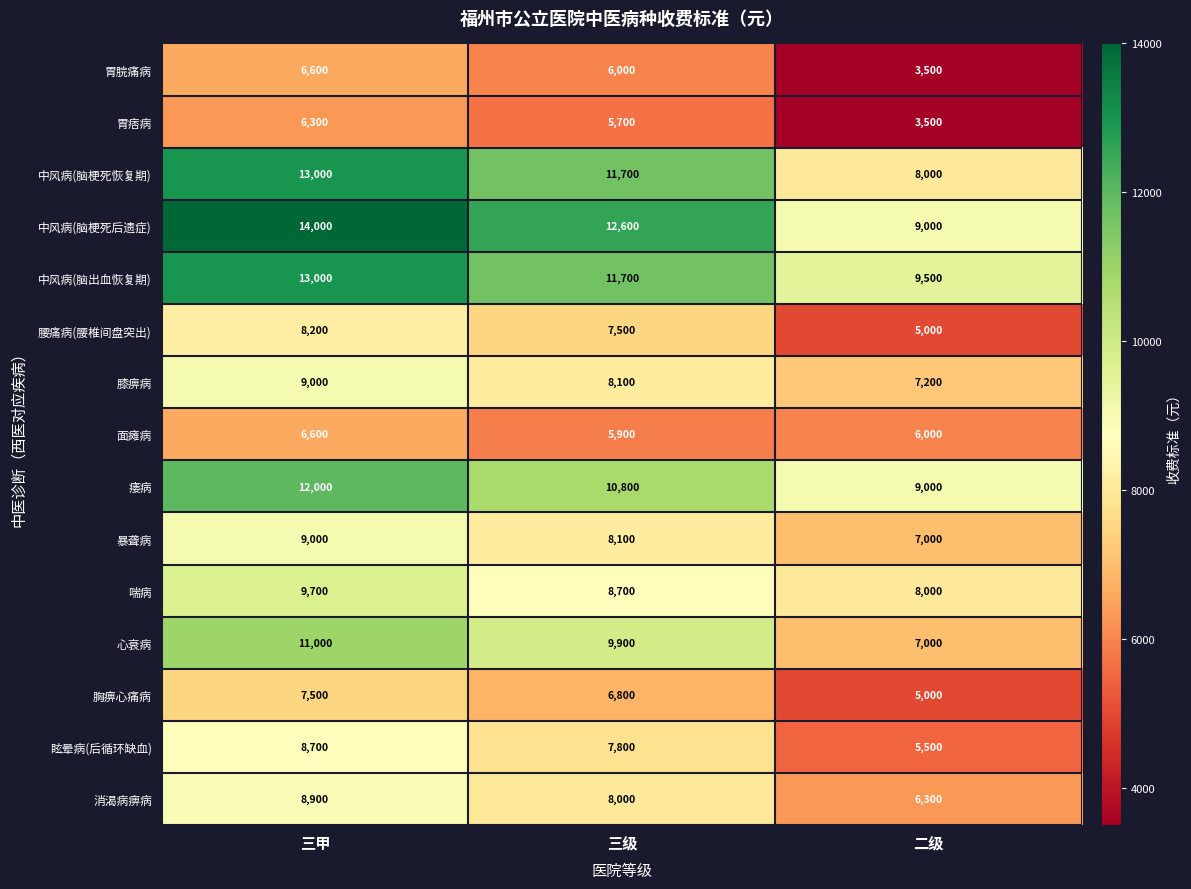

List the labels in order of 中风病(脑出血恢复期) value, smallest first.

二级, 三级, 三甲